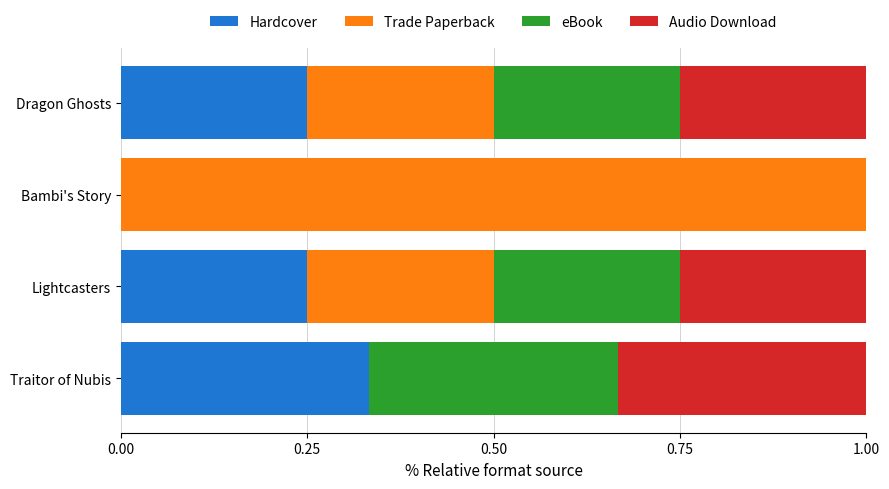

Is it true that Hardcover equals 0.0 at Bambi's Story?

True